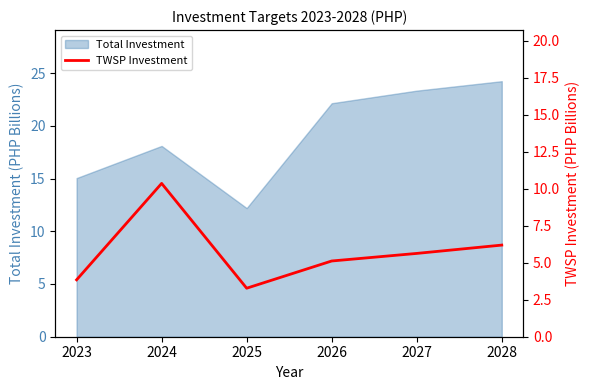

What is the sum of all values?

34.4